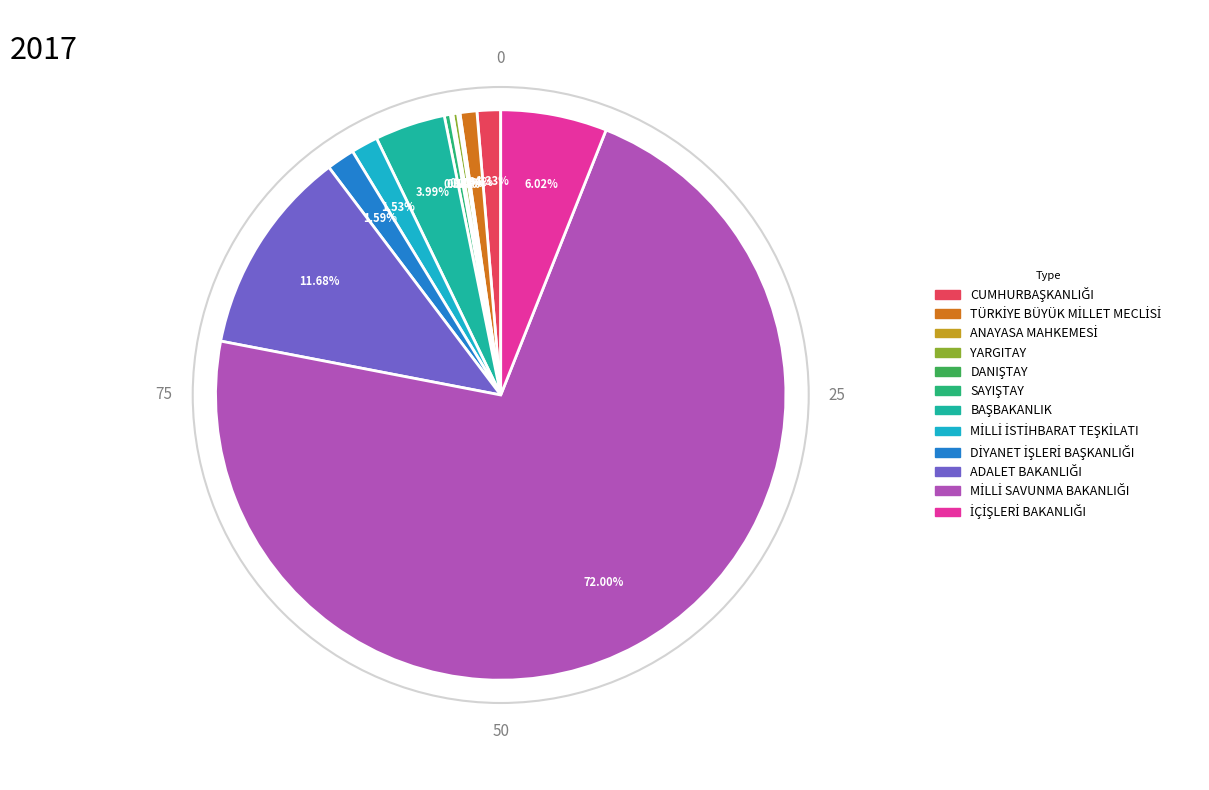

Is there any slice that represents more than half of the pie?

Yes